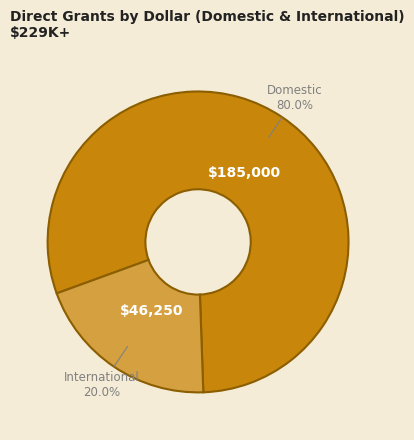

Which slice is the largest?

Domestic